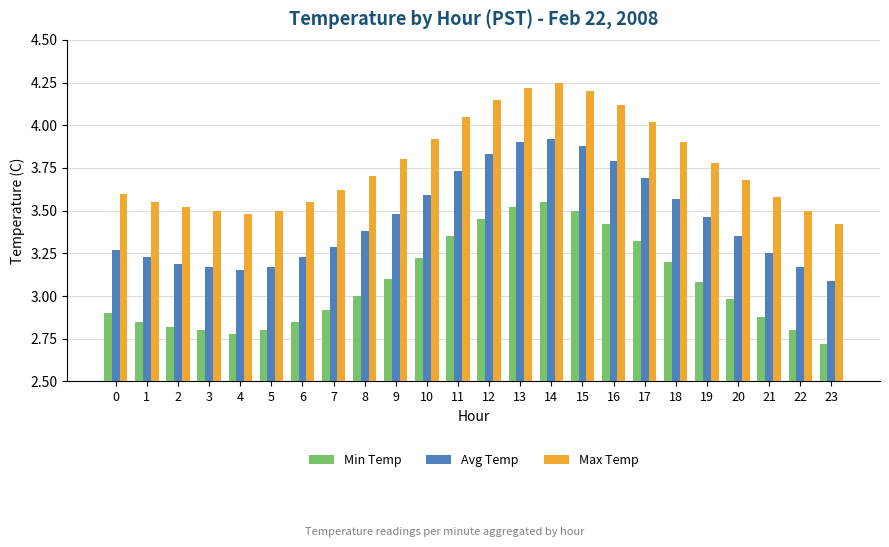

What is the difference between the second highest and minimum values in the Max Temp series?

0.8